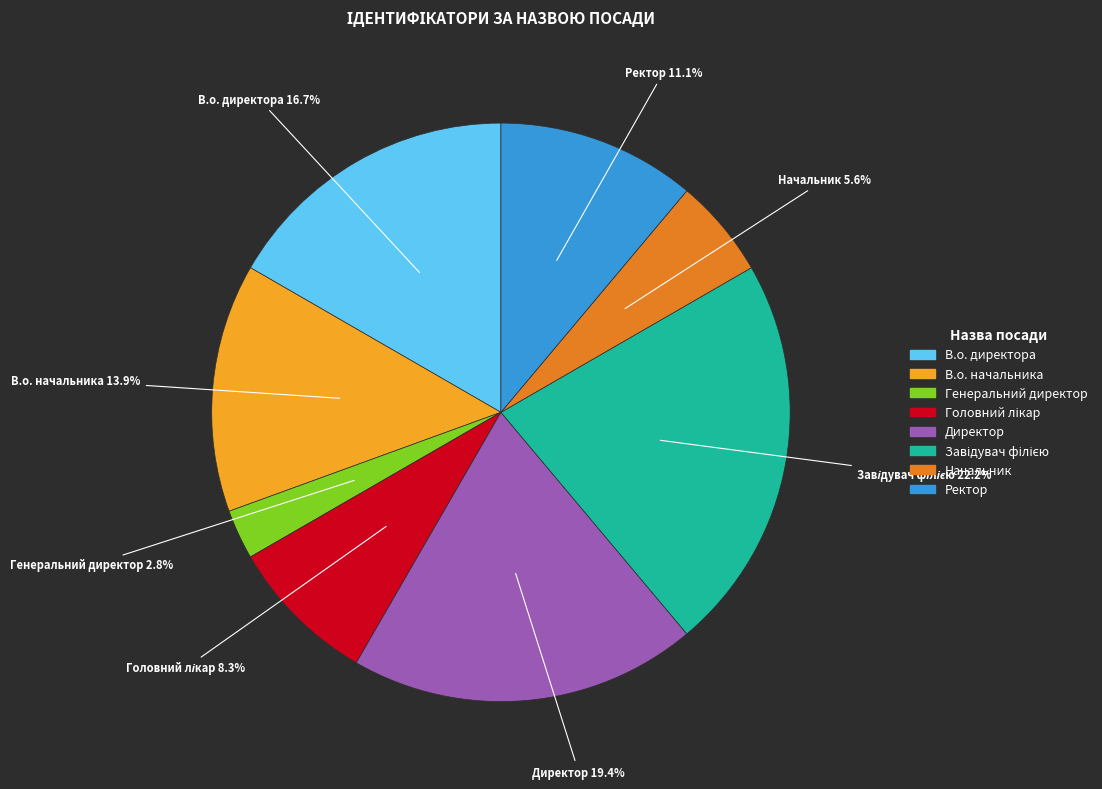

Which category has the smallest portion of the pie?

Генеральний директор